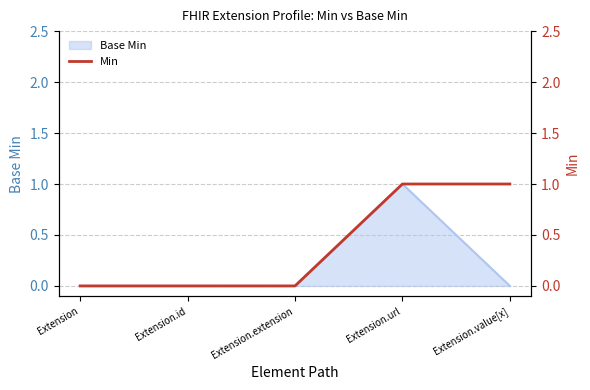

True or false: the data has more than 1 interior local peaks.

False